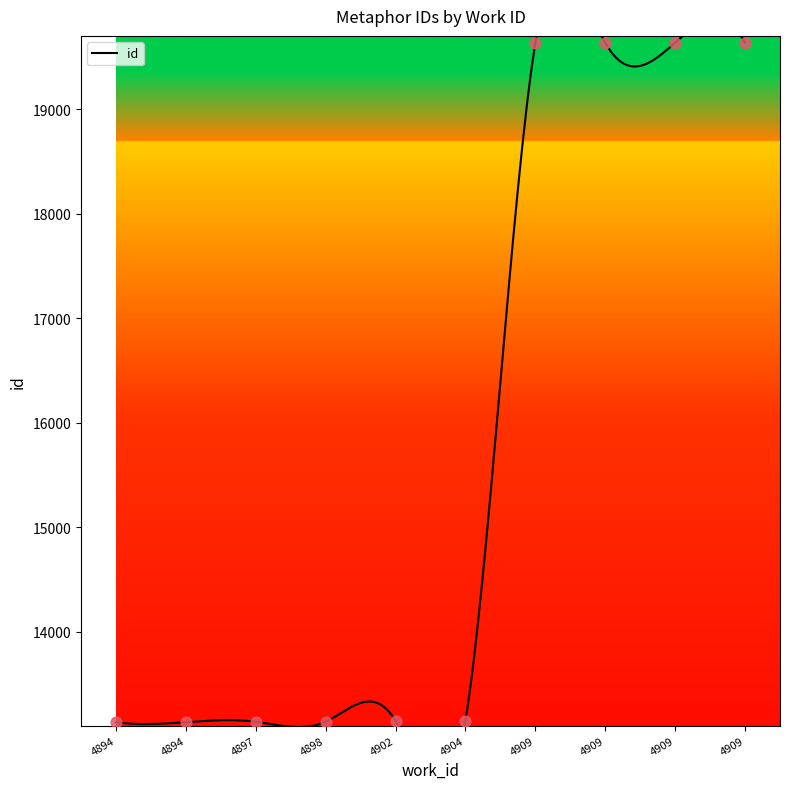

Which has a higher value, 4902 or 4898?

4902